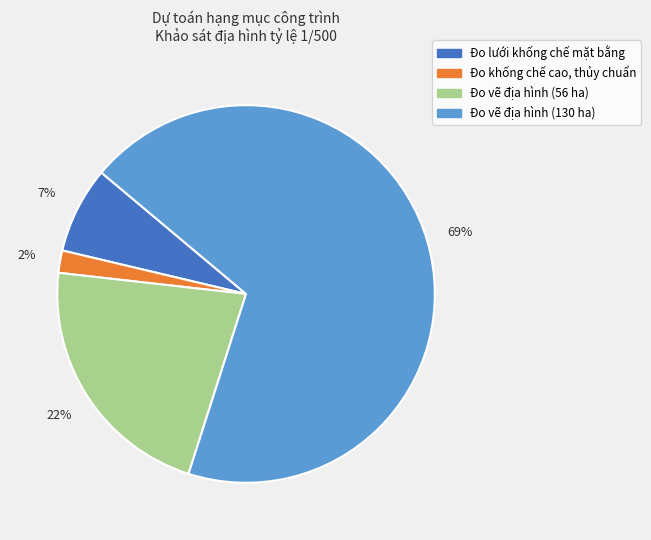

What is the smallest slice in the pie chart?

Đo khống chế cao, thủy chuẩn